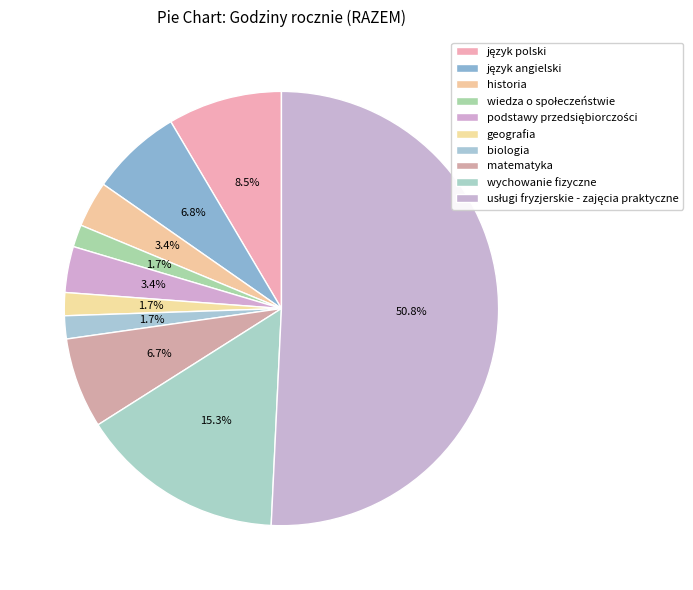

How many segments does this pie chart have?

10